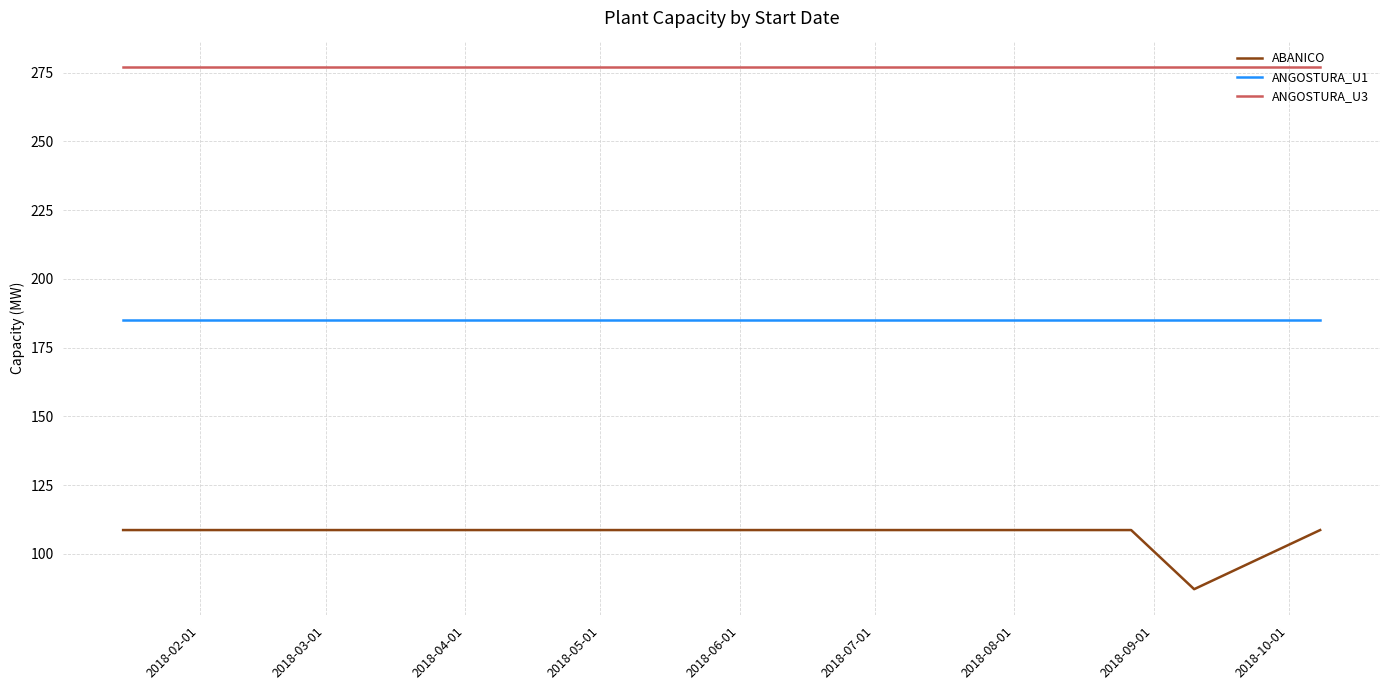

How many distinct data groups are displayed?

3